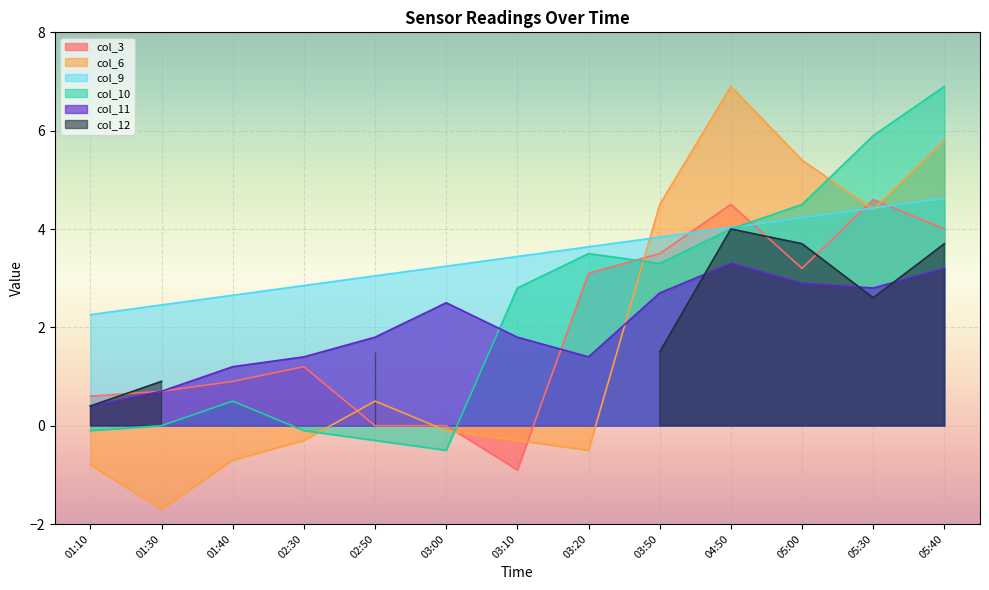

What is the difference between the maximum and minimum values in the col_9 series?

2.4